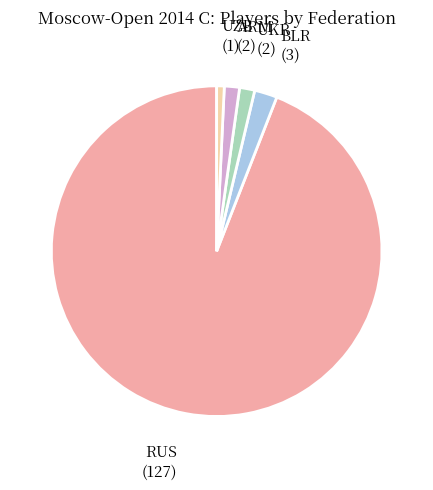

How many segments does this pie chart have?

5